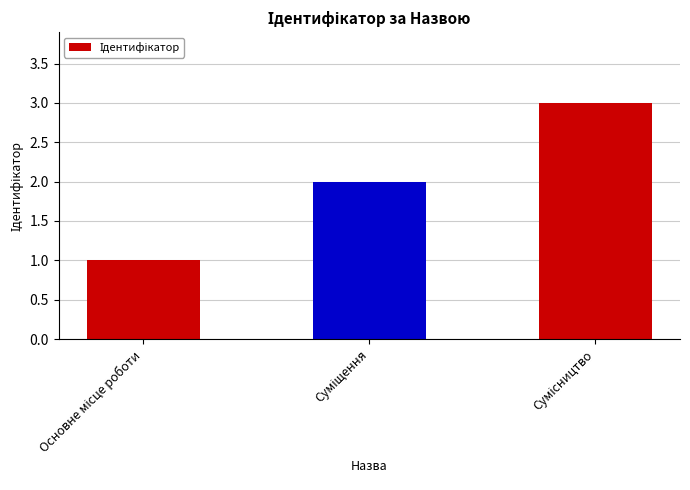

What is the sum of all values?

6